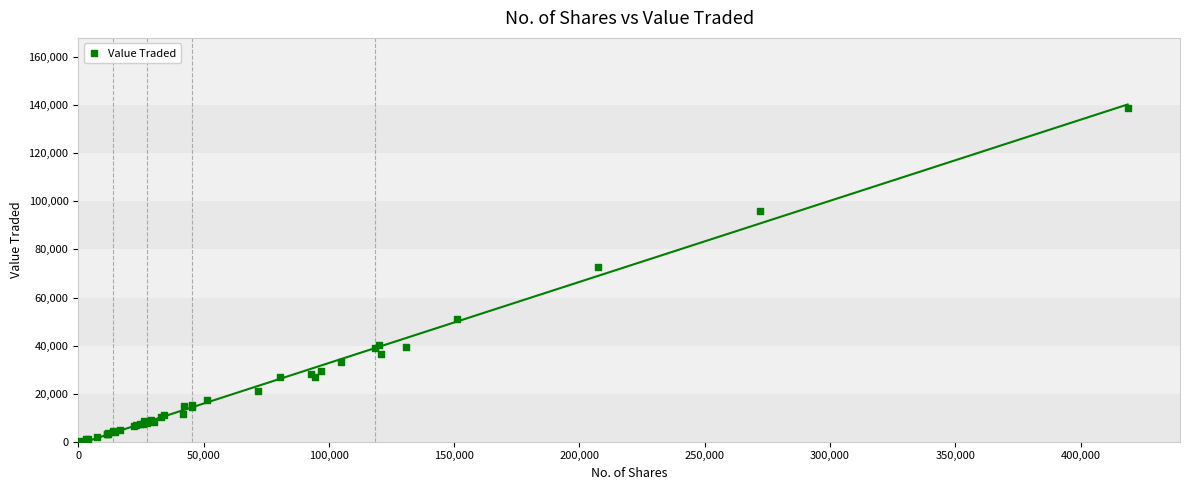

What Y value in the scatter plot is closest to 69574?

72750